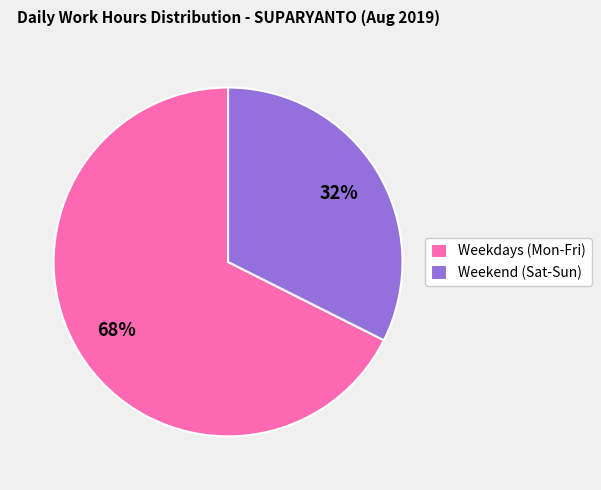

Do Weekend (Sat-Sun) and Weekdays (Mon-Fri) together represent more than half of the pie?

Yes